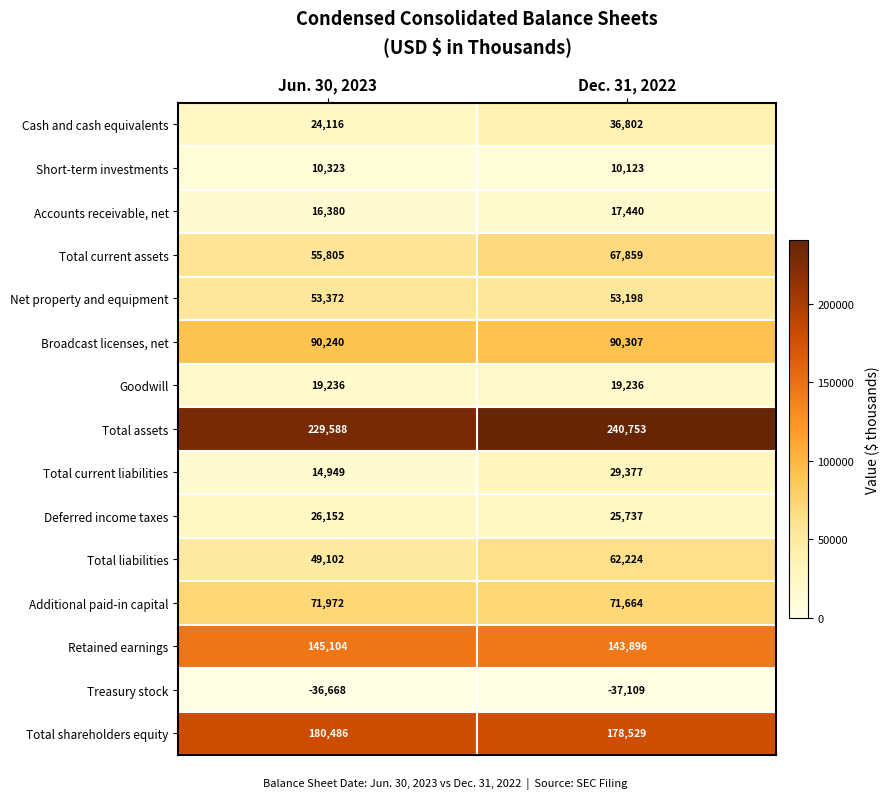

Between Jun. 30, 2023 and Dec. 31, 2022, which series saw the biggest shift?

Total current liabilities